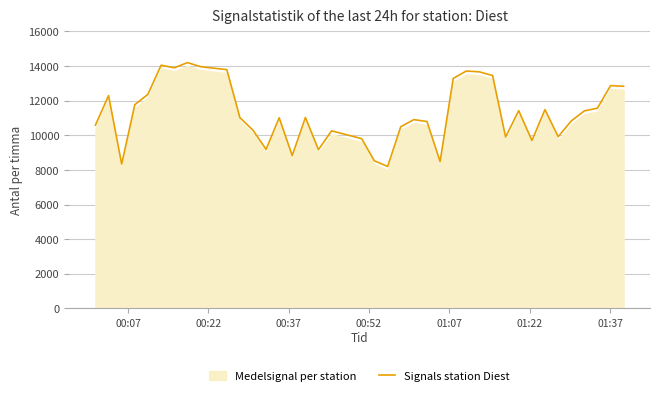

Reading left to right, what are all the values shown in this chart?

10590.4	12295.7	8343.9	11769.4	12362.8	14050.1	13902.5	14200.0	13967.6	13880.4	13794.4	11021.3	10292.5	9189.7	11012.9	8832.8	11031.8	9172.9	10258.7	9808.4	8530.5	8200.0	10495.1	10907.9	10797.0	8488.6	13286.6	13714.4	13668.1	13453.9	9906.1	11424.9	9697.9	11486.8	9922.2	10832.4	11412.5	11569.2	12872.6	12834.0